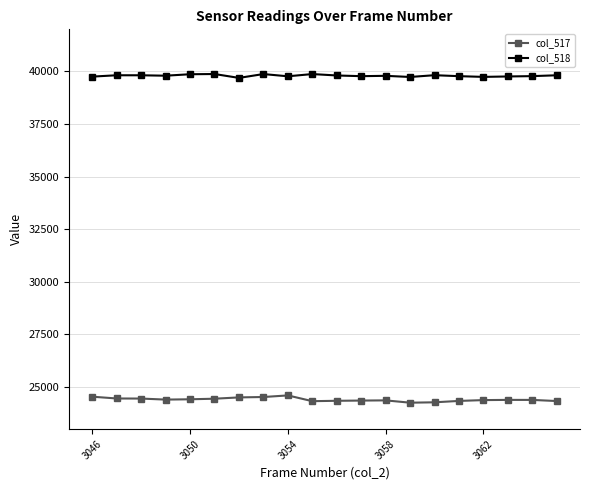

What is the value of the col_518 point at the 2nd from the left?

39817